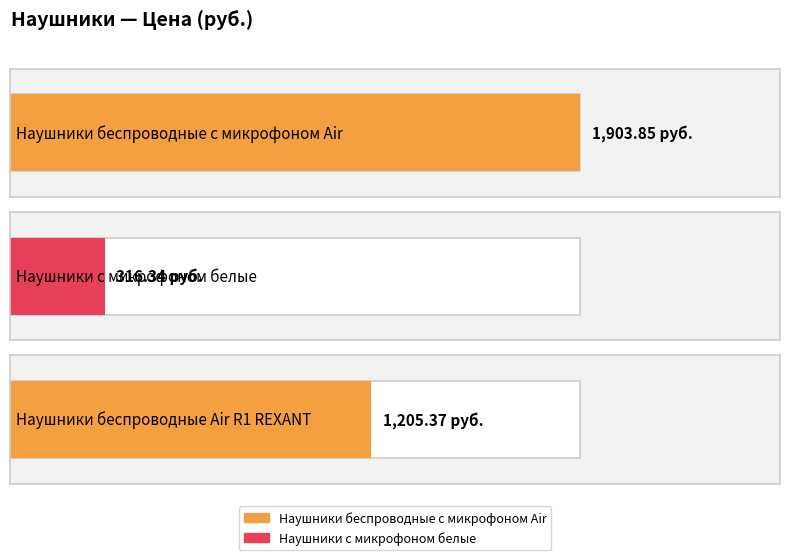

The chart shows a value of 1733.0 at Наушники беспроводные
Air R1 REXANT. True or false?

False